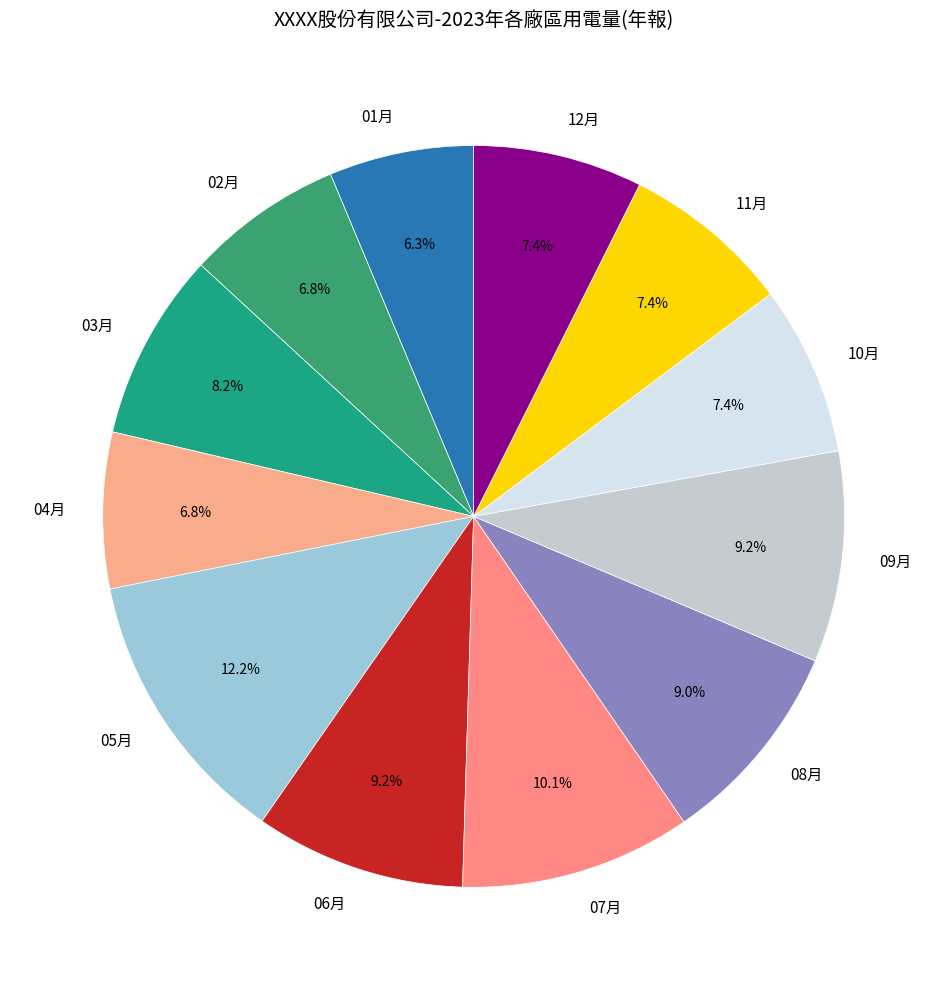

How many segments does this pie chart have?

12